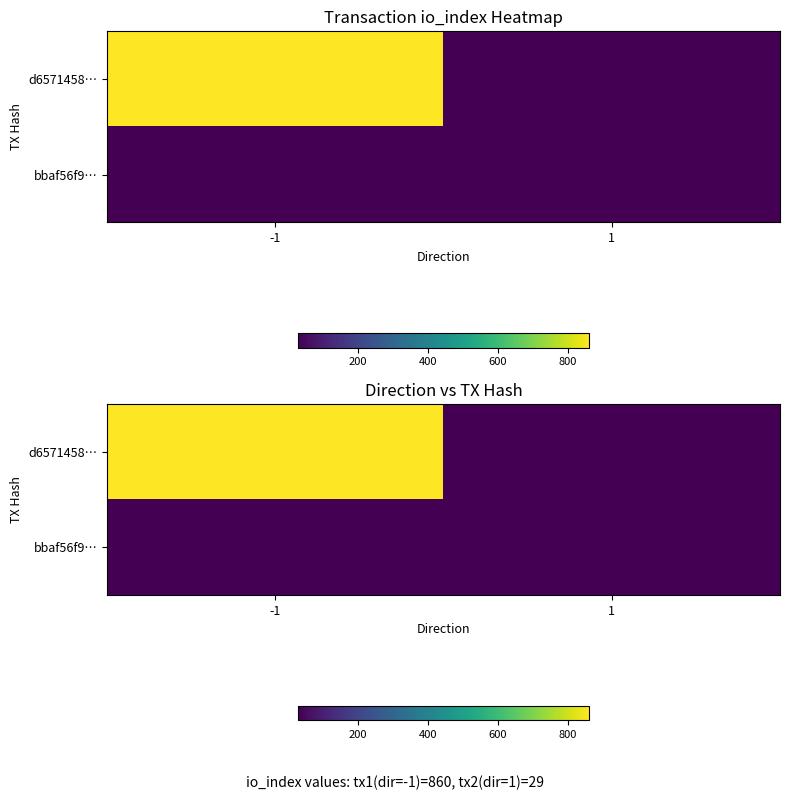

True or false: bbaf56f9… has a value of 41 at -1.

False